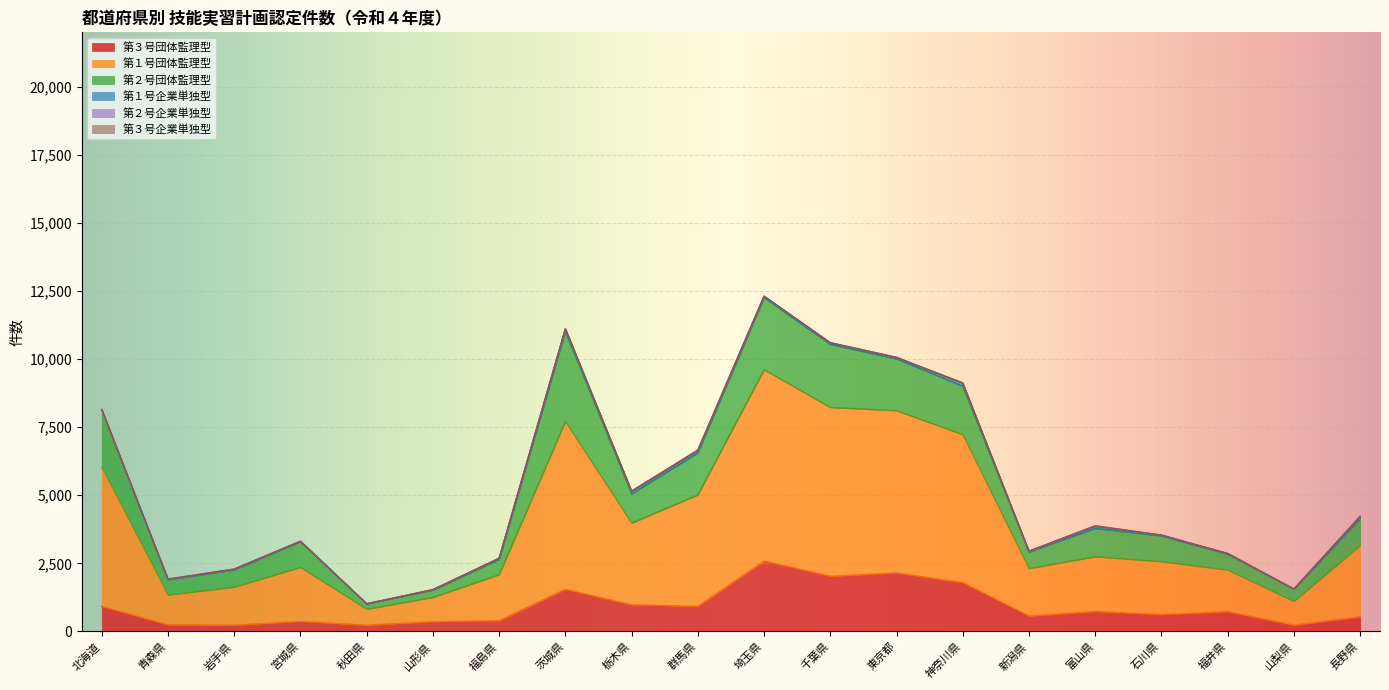

How many categories are shown in the chart?

20